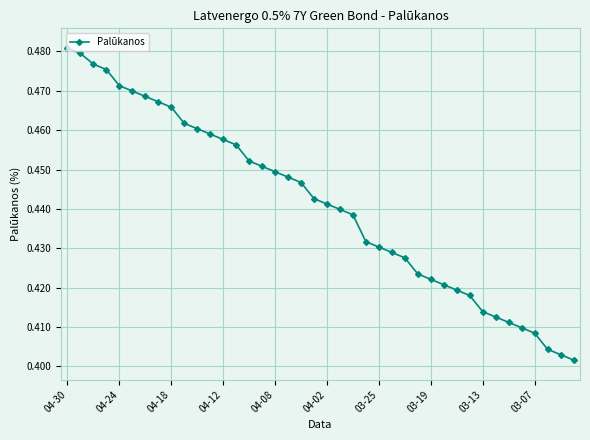

Count the values in the range 0 to 1.

40